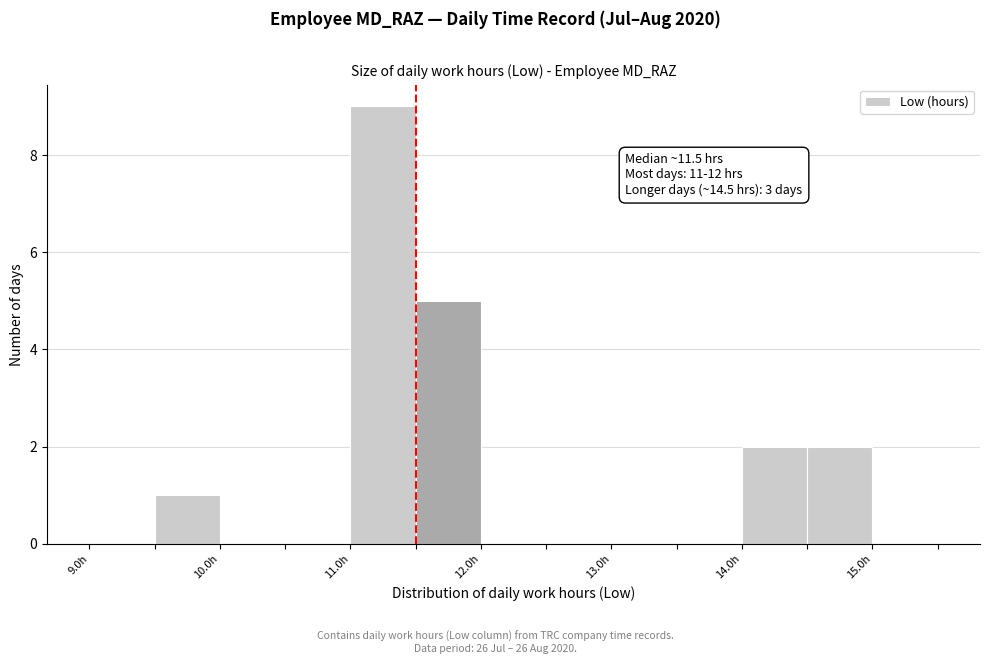

Over which range of the x-axis is the bar tallest?

11.0 to 11.5